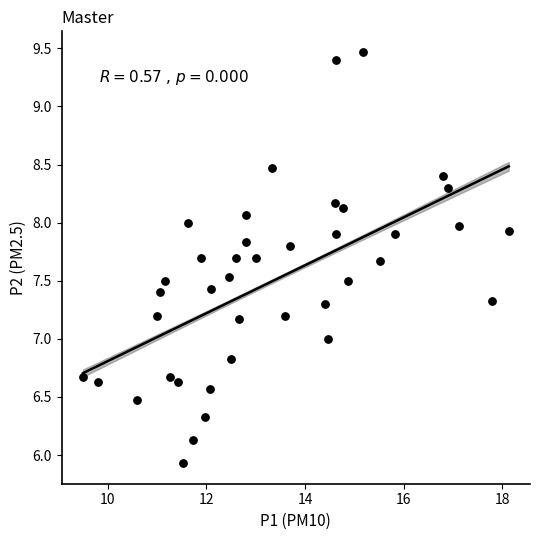

What is the range of X values (max minus min)?

8.6